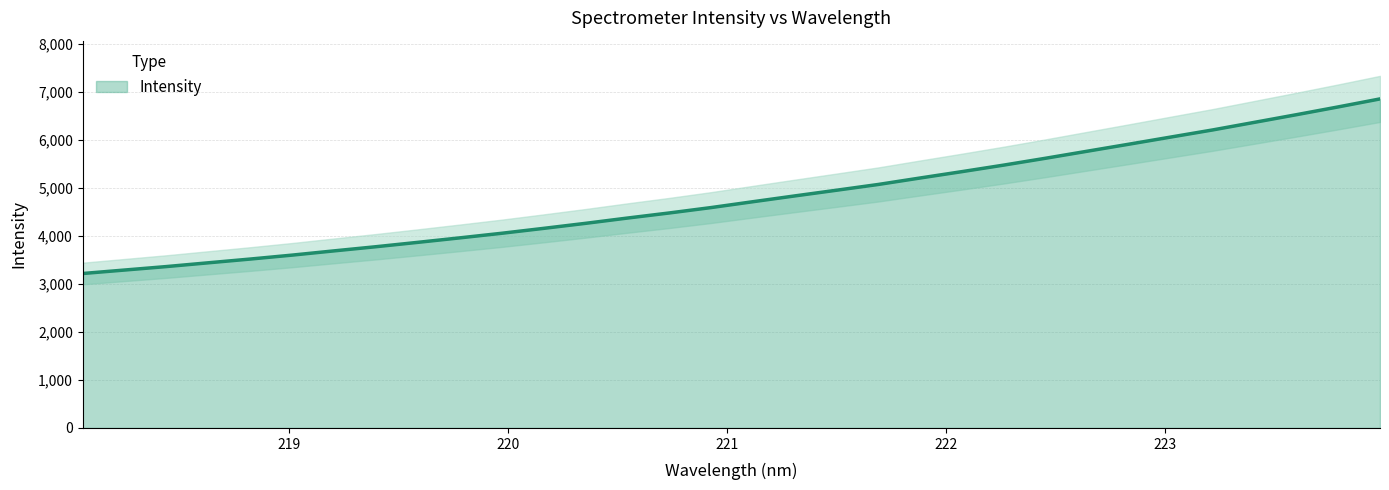

Approximately how many times larger is the value at 219.2067 compared to 218.442?

1.1